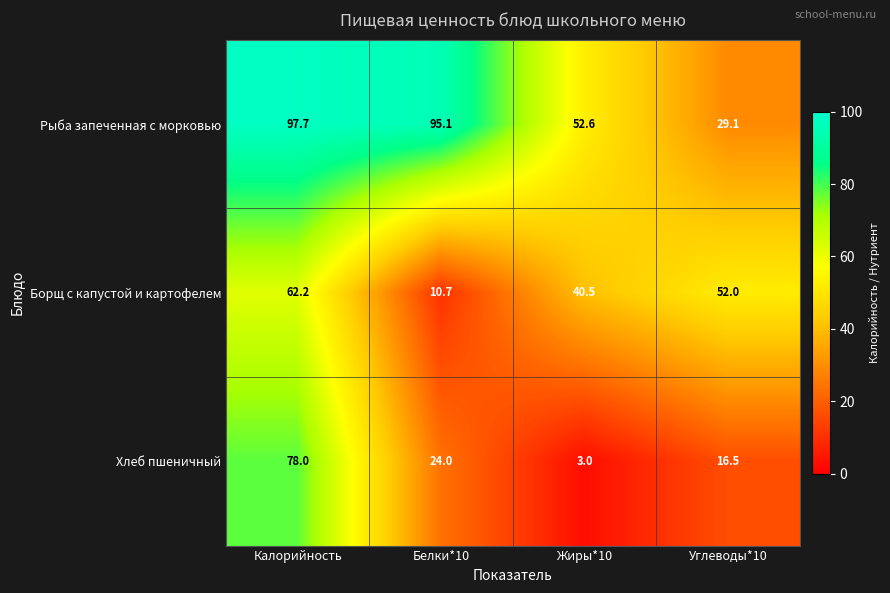

Reading left to right, what are all the values shown in this chart?

Рыба запеченная с морковью: 97.7	95.1	52.6	29.1
Борщ с капустой и картофелем: 62.2	10.7	40.5	52.0
Хлеб пшеничный: 78.0	24.0	3.0	16.5